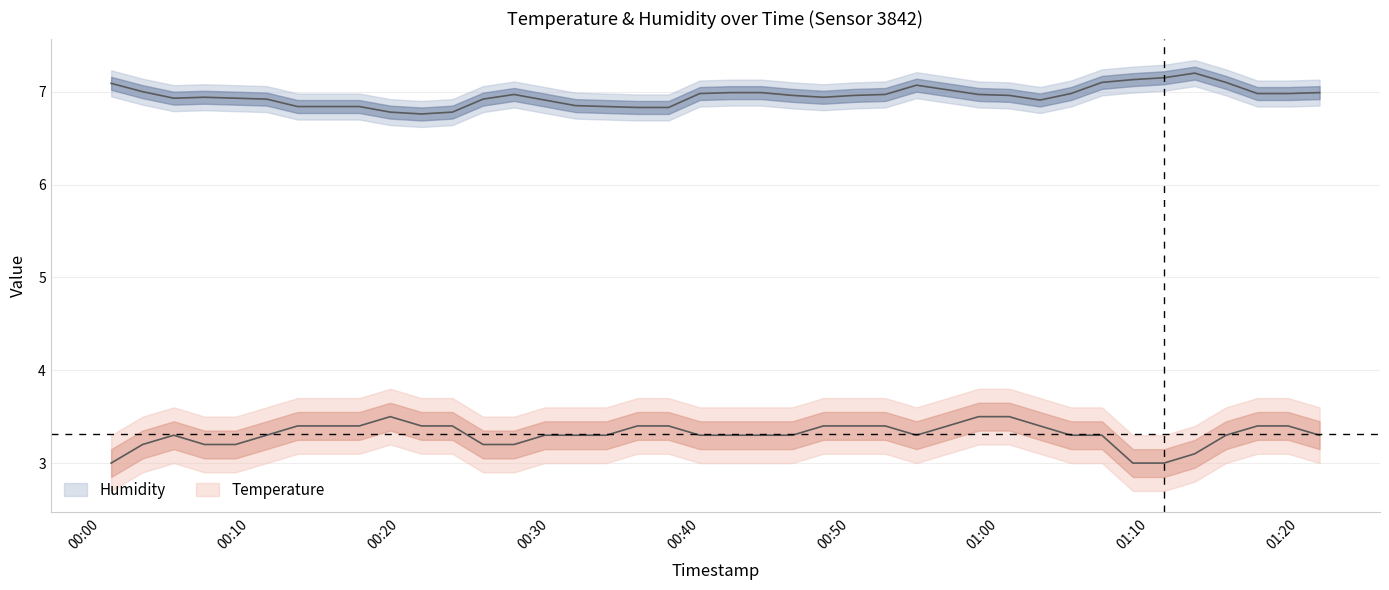

True or false: temperature and humidity cross at least once.

False